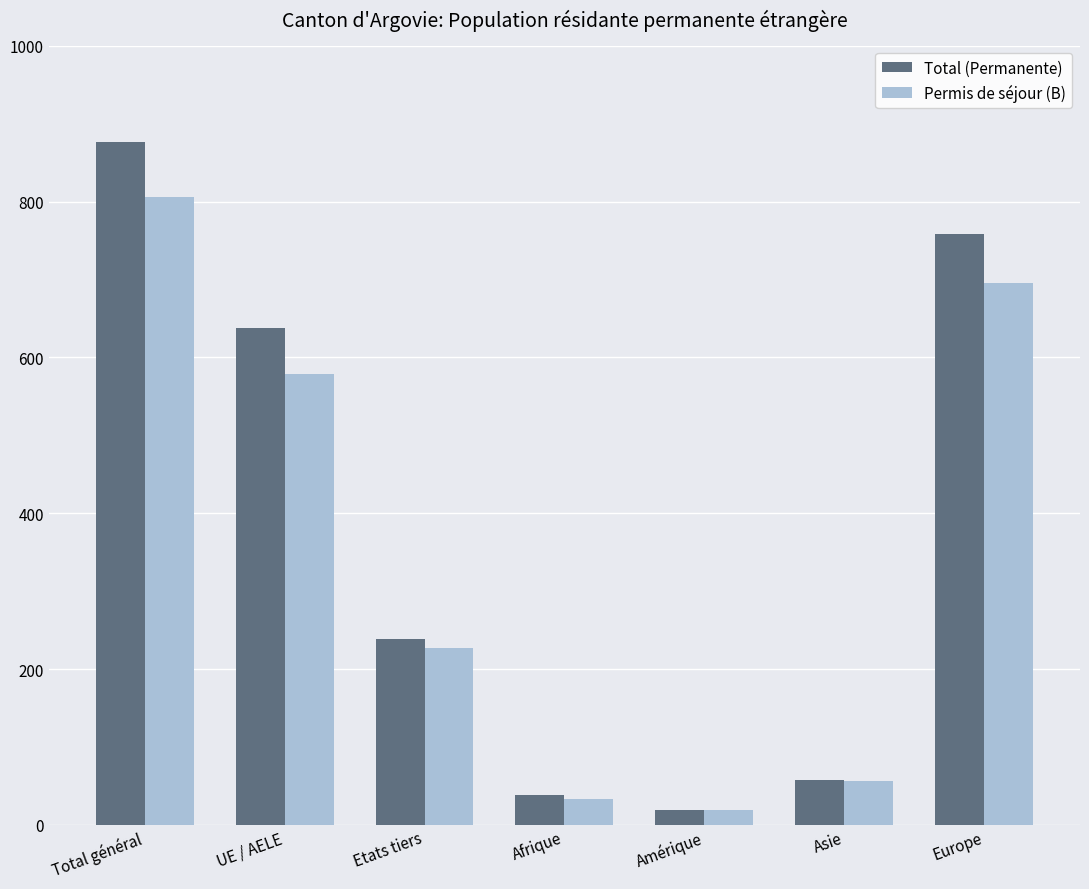

How many series are shown in this chart?

2